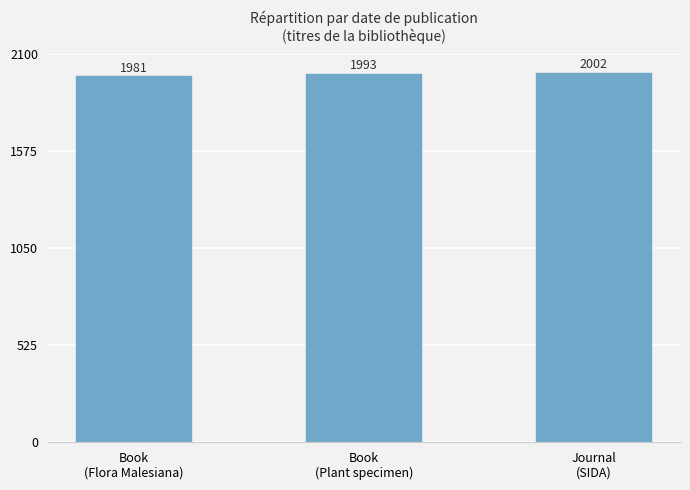

Reading right to left, extract all data points from this chart.

Journal
(SIDA)=2002	Book
(Plant specimen)=1993	Book
(Flora Malesiana)=1981